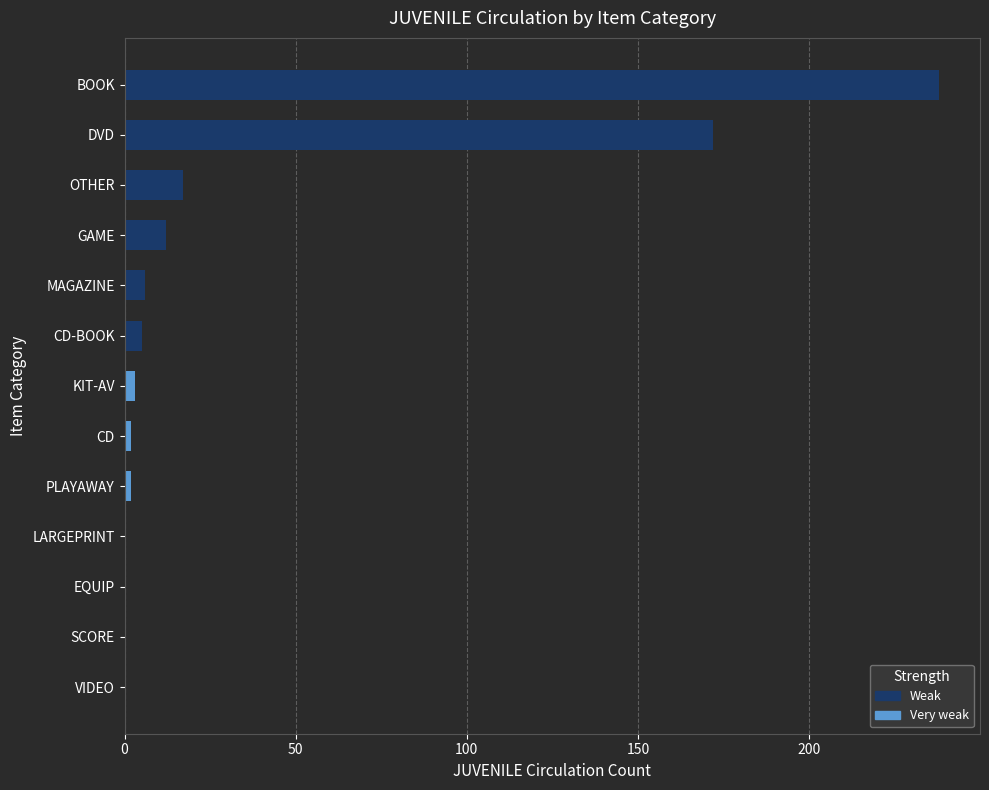

What is the difference between the second highest and minimum values?

172